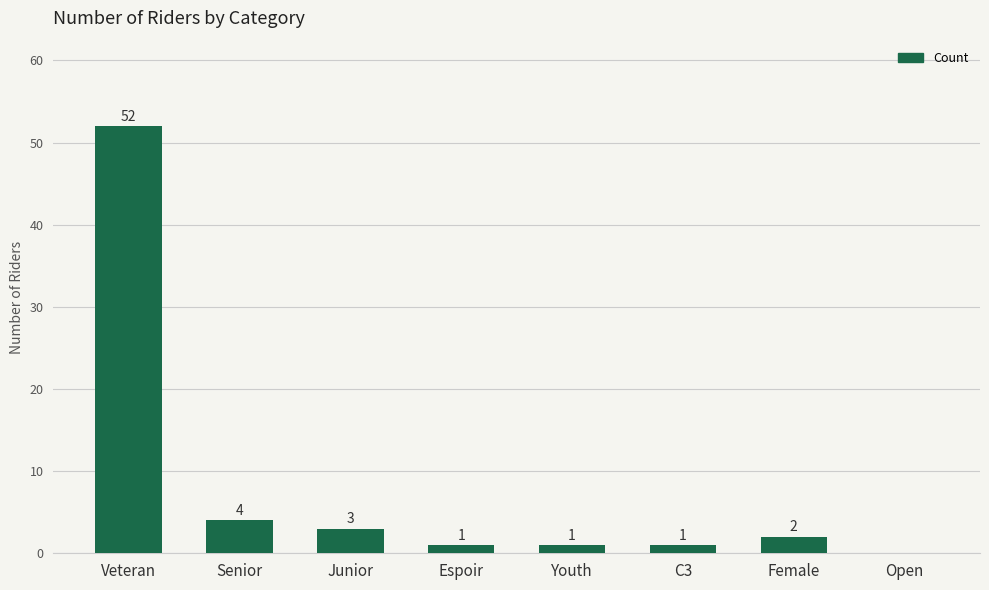

What is the ratio of the value at Youth to the value at Junior?

0.3